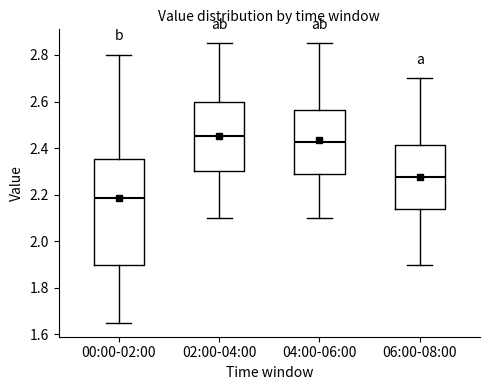

Reading left to right, transcribe this box plot: for each box, give where its median line is, the range the box spans, and where its two whiskers end, as read against the y-axis. The values are not printed on the chart, so give them approximately, as read against the axis.

00:00-02:00: median 2.18, box 1.90 to 2.36, whiskers 1.66 to 2.80
02:00-04:00: median 2.46, box 2.30 to 2.60, whiskers 2.10 to 2.86
04:00-06:00: median 2.42, box 2.28 to 2.56, whiskers 2.10 to 2.86
06:00-08:00: median 2.28, box 2.14 to 2.42, whiskers 1.90 to 2.70